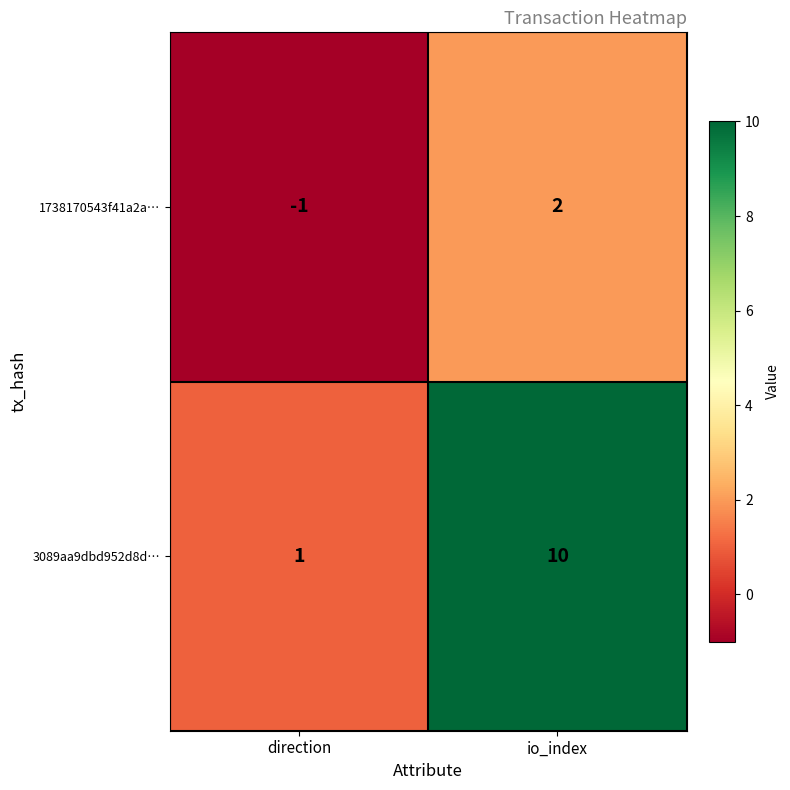

At which category is the sum across all series the highest?

io_index